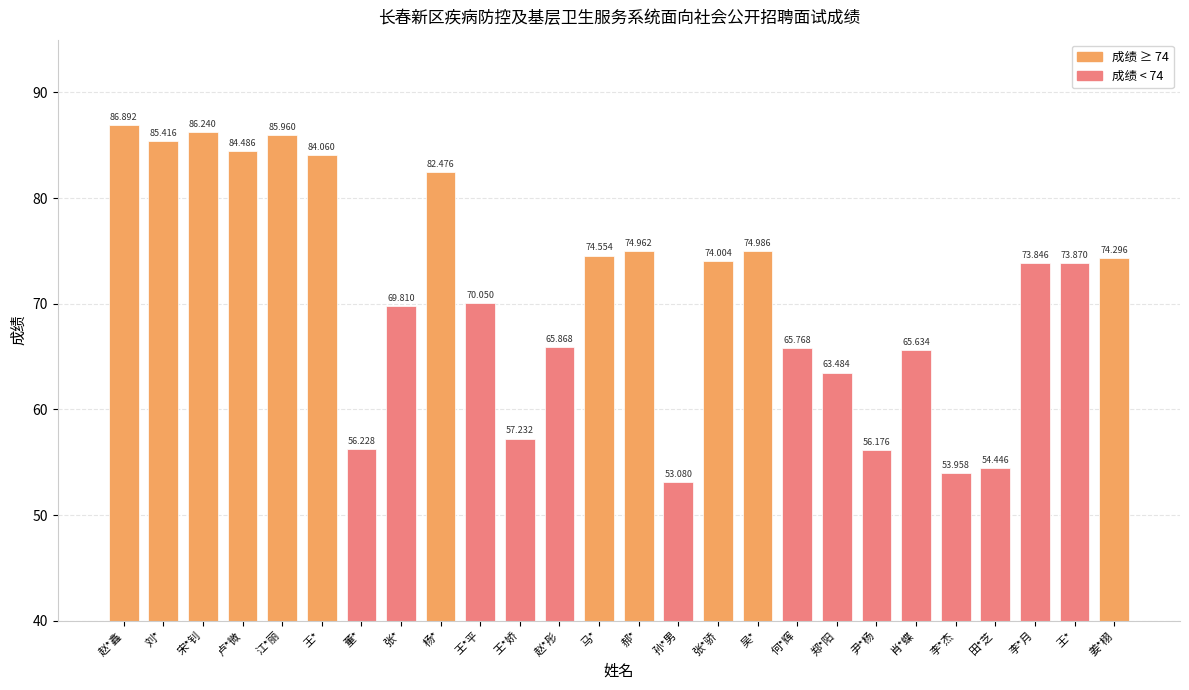

Between 李*月 and 马*, which is larger?

马*